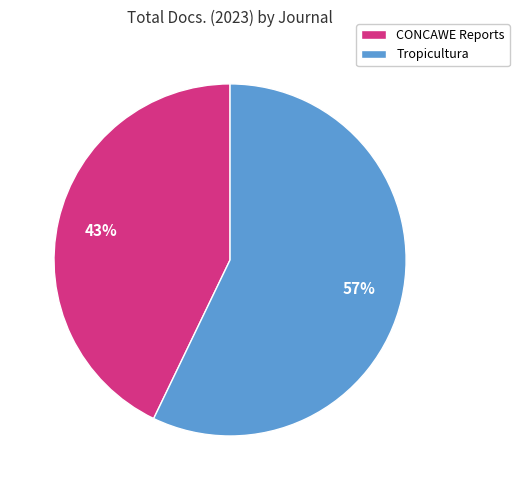

Does CONCAWE Reports account for over 50% of the chart?

No